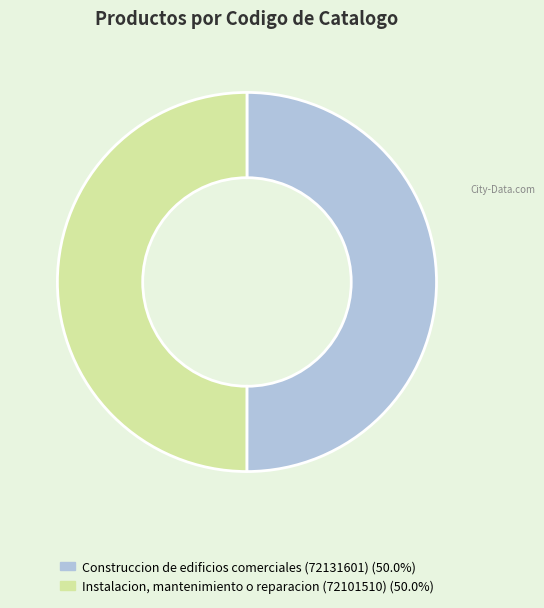

Do Instalacion, mantenimiento o reparacion (72101510) and Construccion de edificios comerciales (72131601) together represent more than half of the pie?

Yes